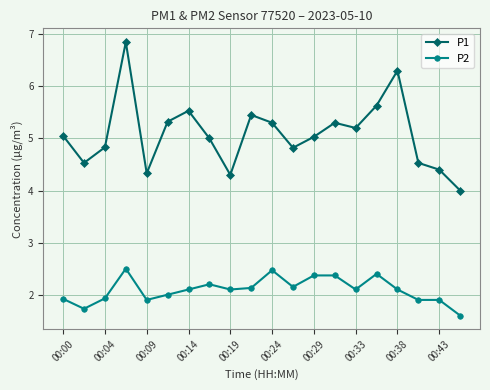

Which series has the largest total across all categories?

P1